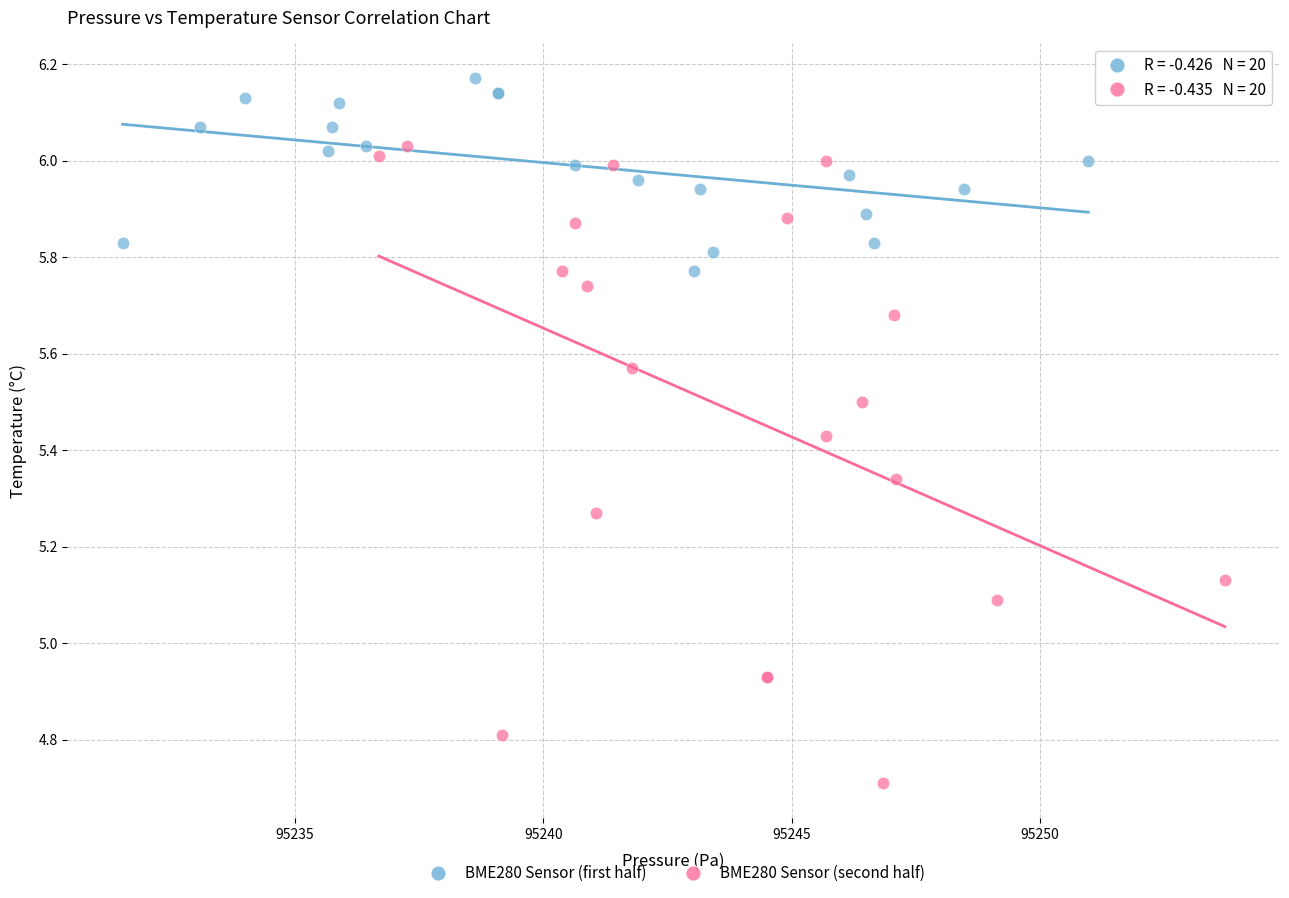

Which series has the largest Y range (max minus min)?

BME280 Sensor (second half)